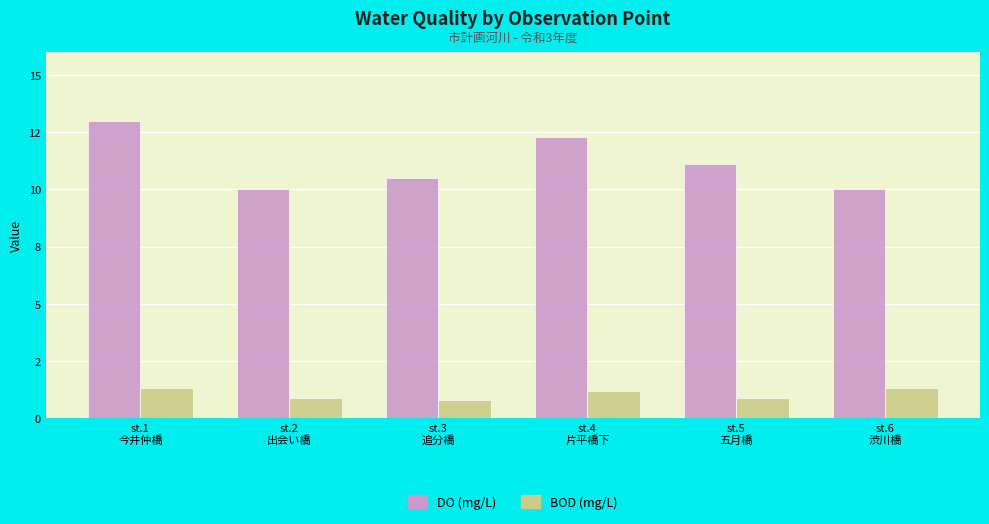

List the series in order of their overall mean, lowest first.

BOD (mg/L), DO (mg/L)